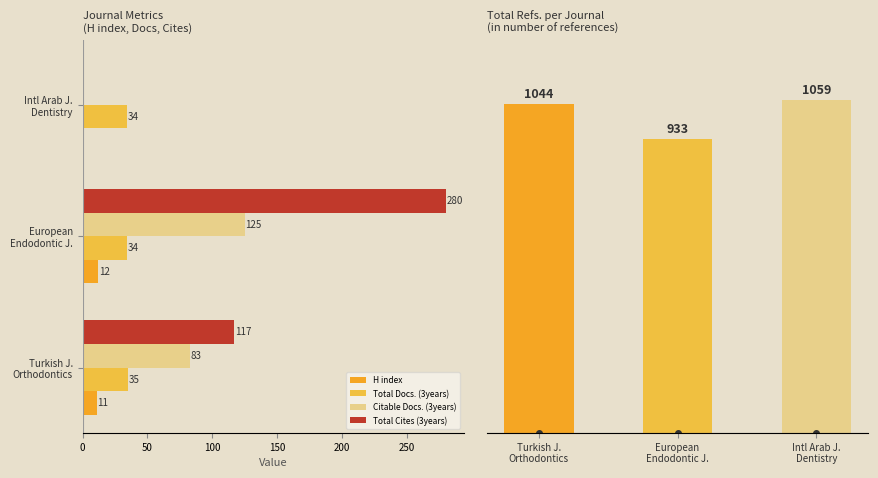

How many positive values does the Total Cites (3years) series have?

2